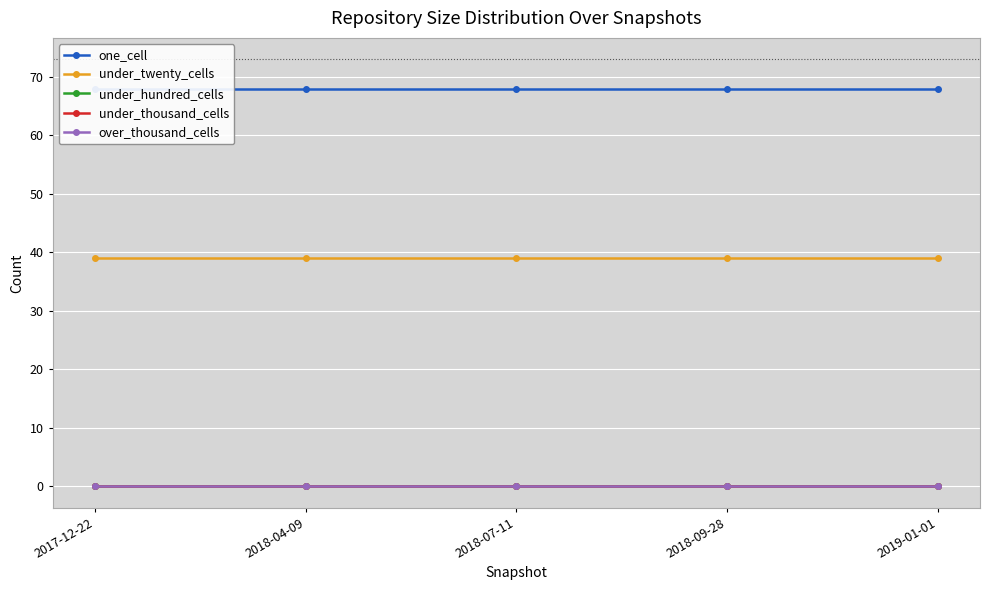

List the series in order of their peak value, highest first.

one_cell, under_twenty_cells, under_hundred_cells, under_thousand_cells, over_thousand_cells